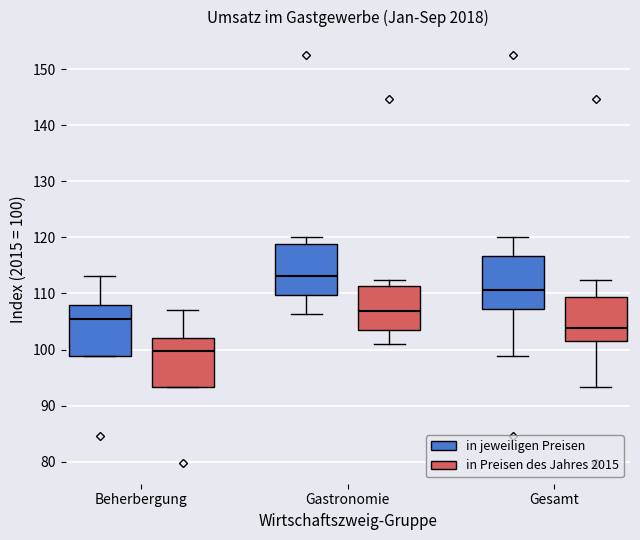

Reading left to right, transcribe this box plot: for each box, give where its median line is, the range the box spans, and where its two whiskers end, as read against the y-axis. The values are not printed on the chart, so give them approximately, as read against the axis.

Beherbergung (in jeweiligen Preisen): median 106, box 99 to 108, whiskers 99 to 113
Beherbergung (in Preisen des Jahres 2015): median 100, box 93 to 102, whiskers 93 to 107
Gastronomie (in jeweiligen Preisen): median 113, box 110 to 119, whiskers 106 to 120
Gastronomie (in Preisen des Jahres 2015): median 107, box 104 to 111, whiskers 101 to 112
Gesamt (in jeweiligen Preisen): median 111, box 107 to 117, whiskers 99 to 120
Gesamt (in Preisen des Jahres 2015): median 104, box 102 to 109, whiskers 93 to 112